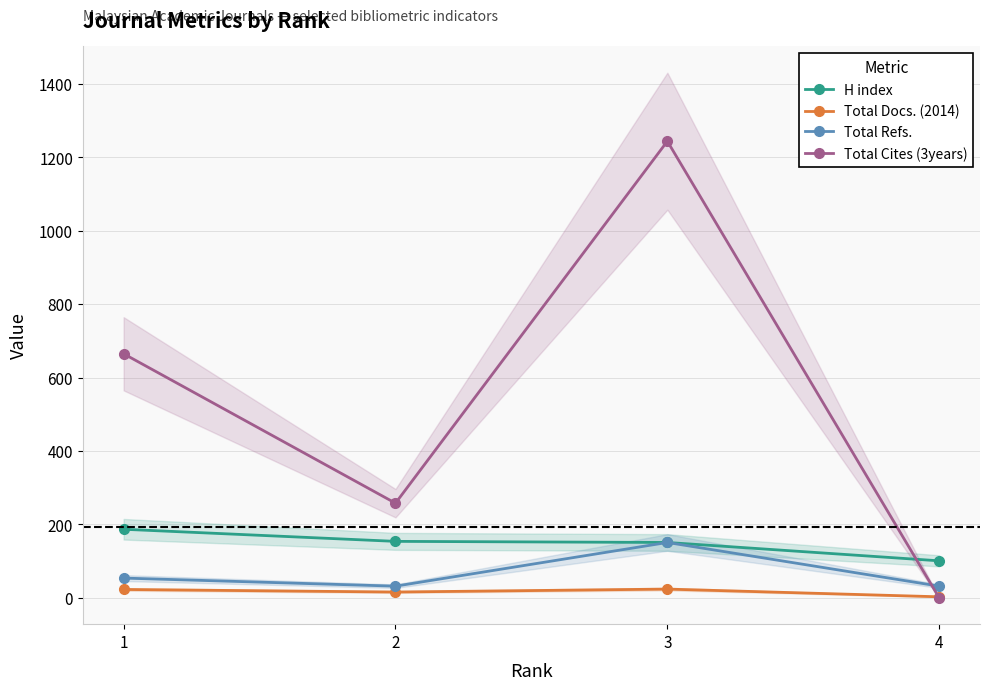

Reading right to left, what are all the values shown in this chart?

H index: 4=101	3=151	2=154	1=187
Total Docs. (2014): 4=3	3=24	2=16	1=23
Total Refs.: 4=32	3=151	2=32	1=54
Total Cites (3years): 4=0	3=1244	2=258	1=665